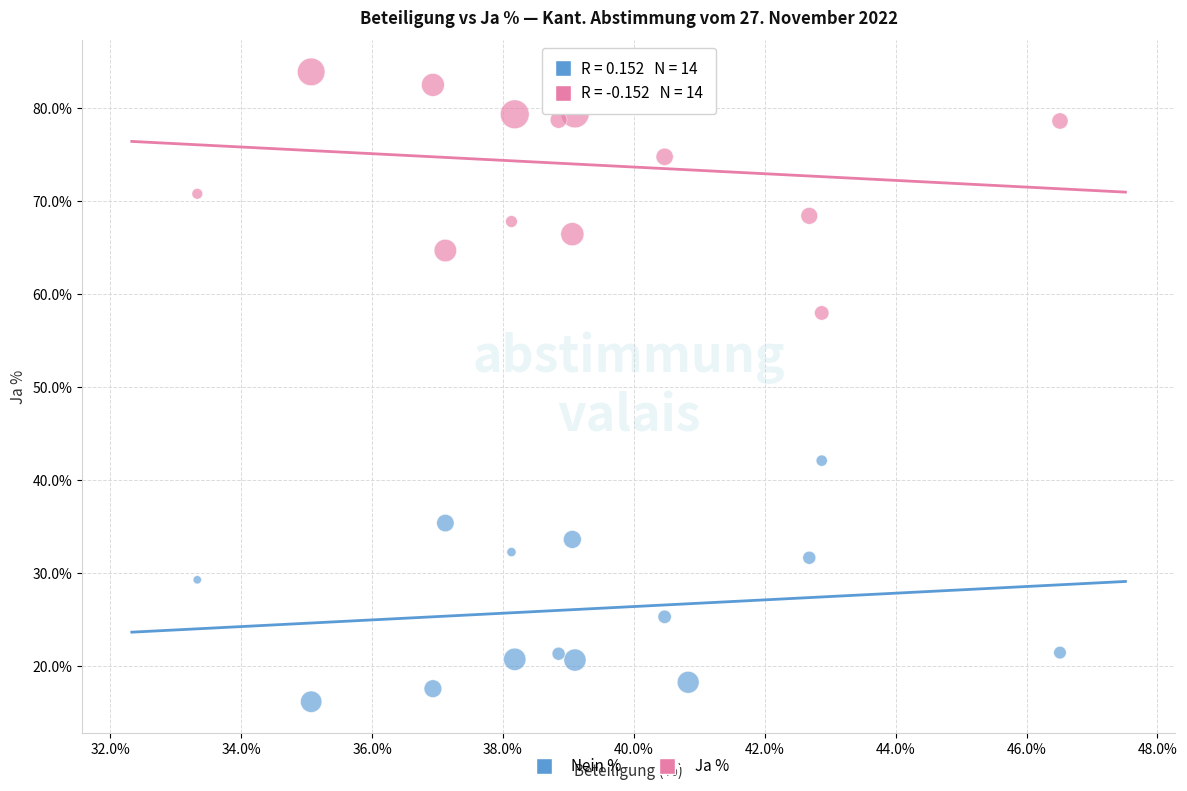

Across all data points, what is the range of Y values (max minus min)?

67.7